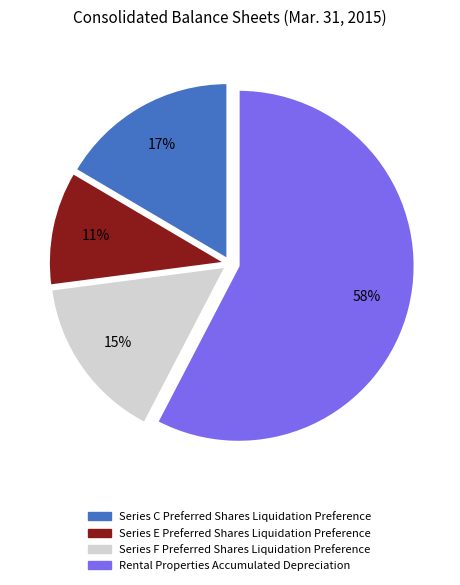

True or false: Series F Preferred Shares Liquidation Preference accounts for 6% of the total.

False